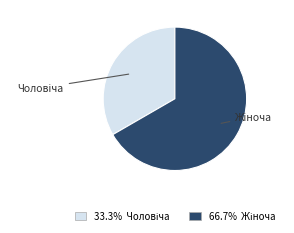

Is there any slice that represents more than half of the pie?

Yes